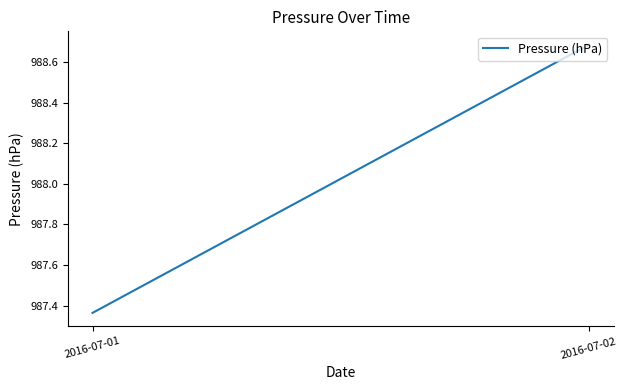

Rank the categories by value from highest to lowest.

2016-07-02, 2016-07-01